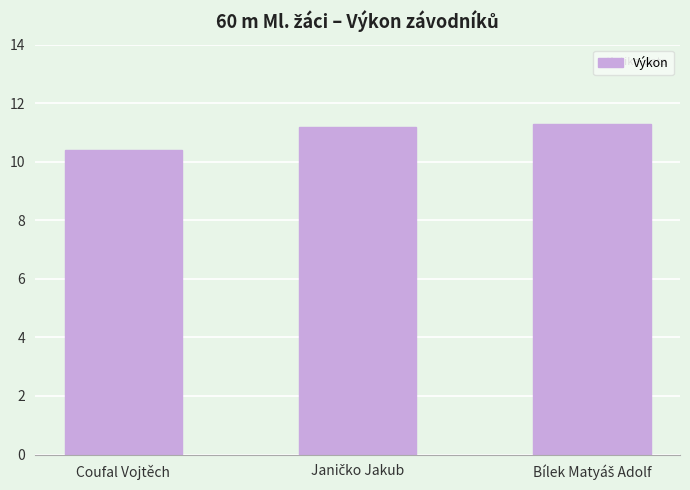

Reading left to right, transcribe all the data shown in this chart.

10.4	11.2	11.3